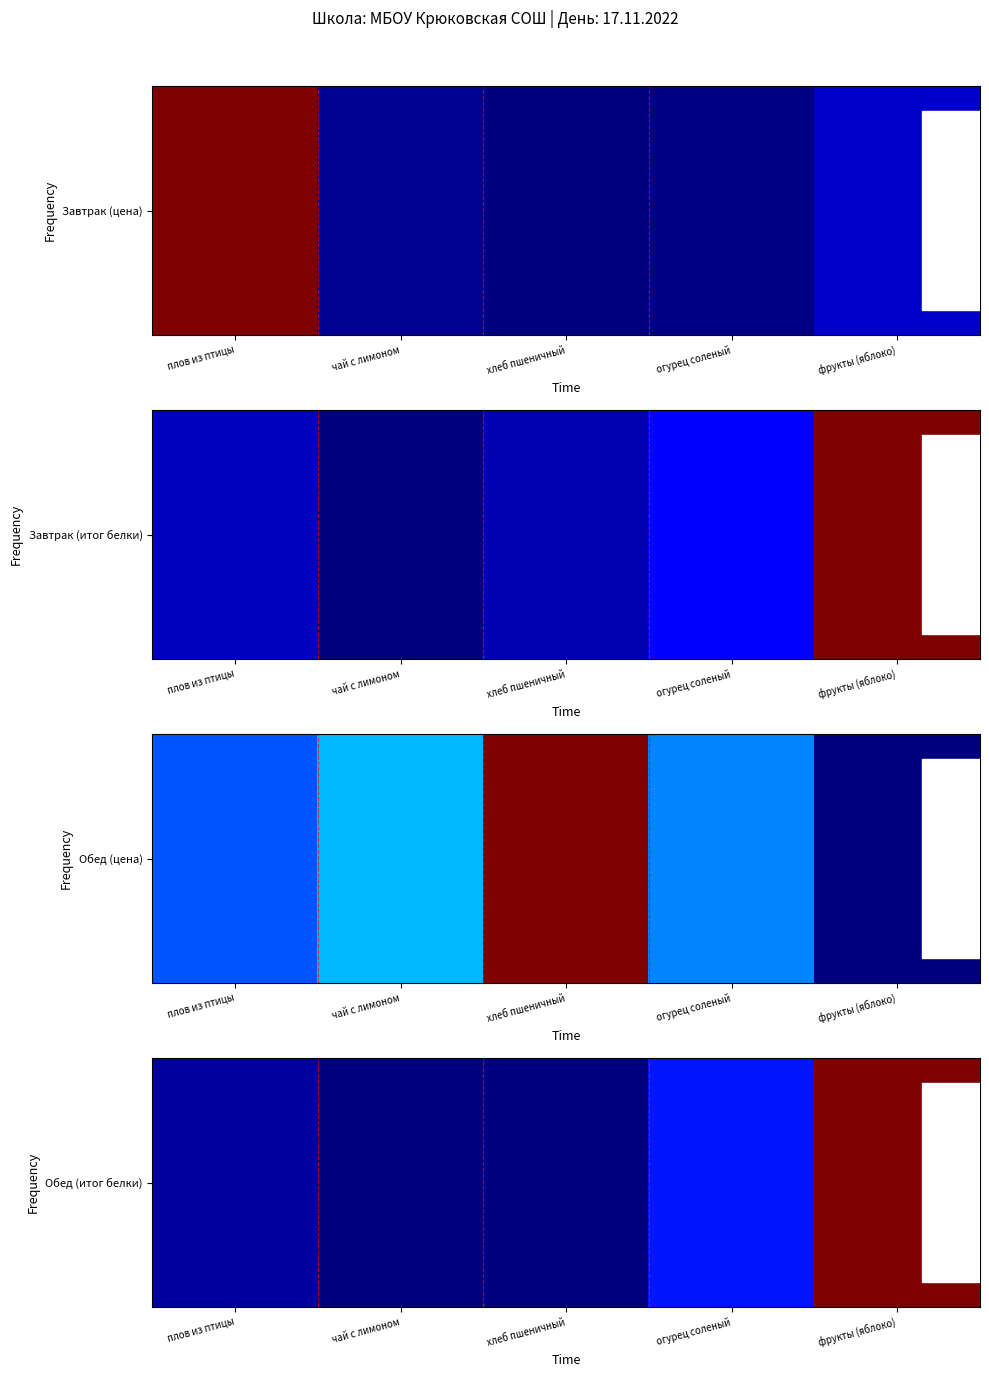

What value does the data have at хлеб пшеничный?

17.0